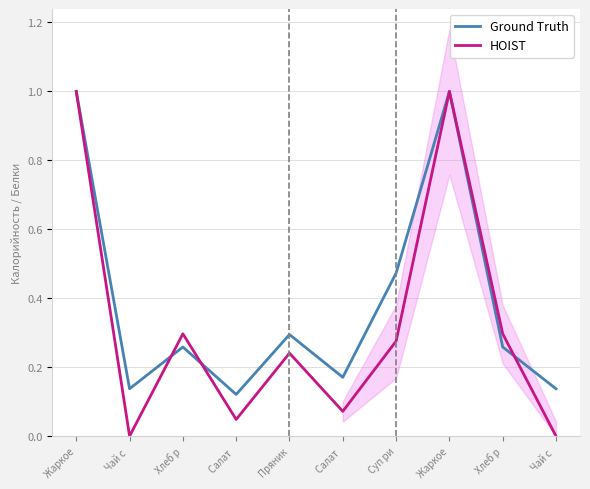

List the series in order of their overall mean, highest first.

Ground Truth, HOIST